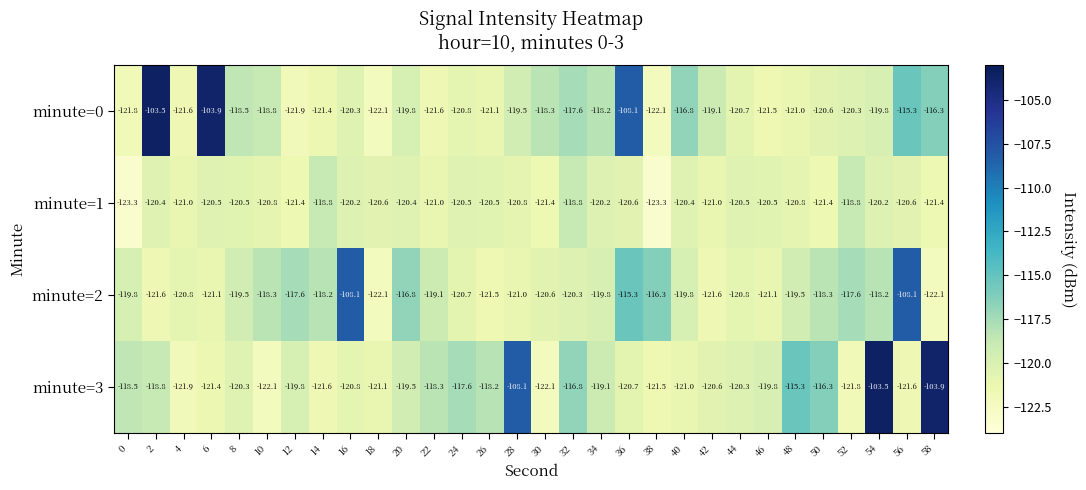

What is the minimum value shown in the chart?

-123.3